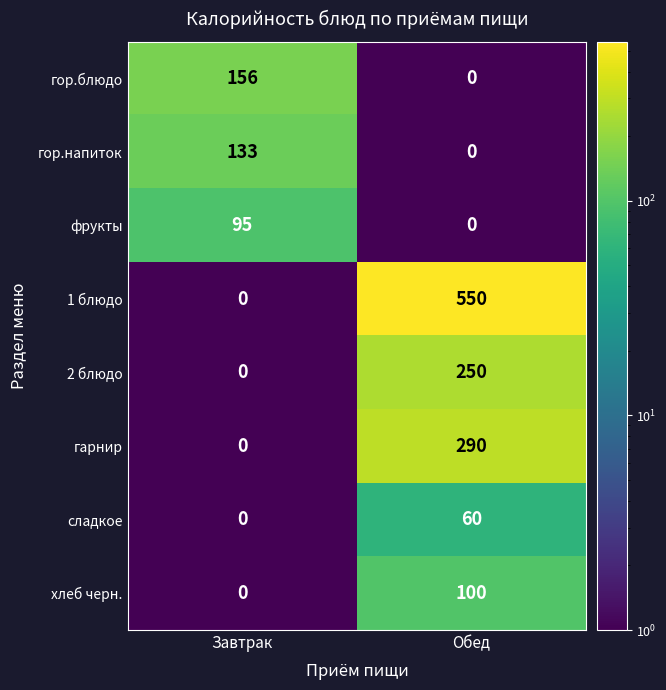

At which label does гор.блюдо reach its peak?

Завтрак